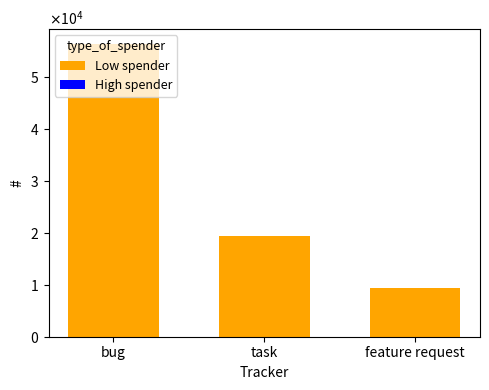

What is the maximum value shown in the chart?

56473